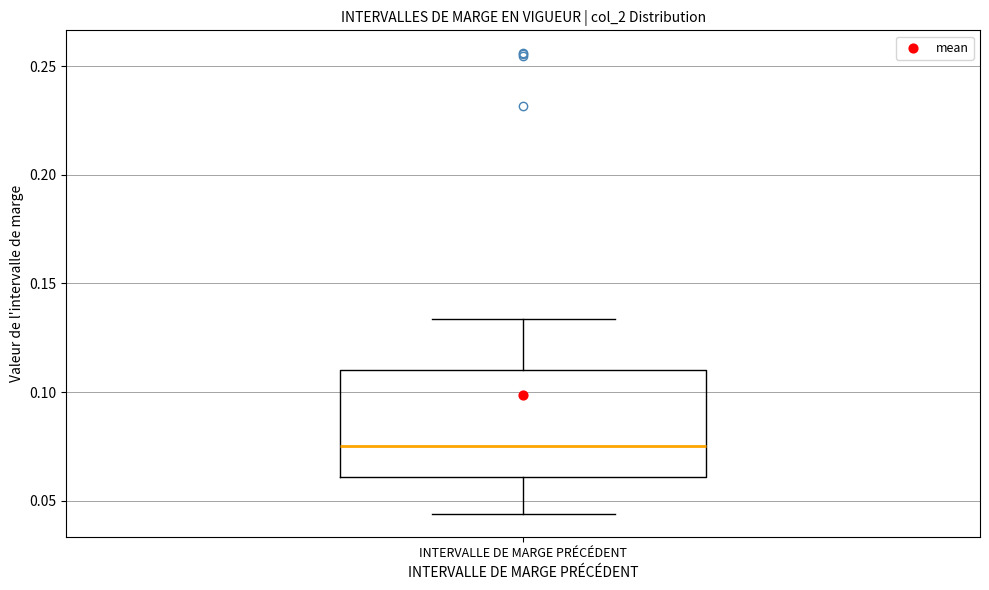

Read this box plot against the y-axis: the position of the median line, the range covered by the box, and the ends of both whiskers. The values are not printed on the chart, so give them approximately, as read against the axis.

median 0.075, box 0.060 to 0.110, whiskers 0.045 to 0.135